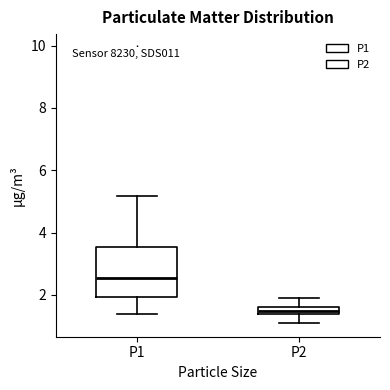

Where is the lower edge of the box for P2 on the y-axis? The values are not printed on the chart, so give them approximately, as read against the axis.

1.4